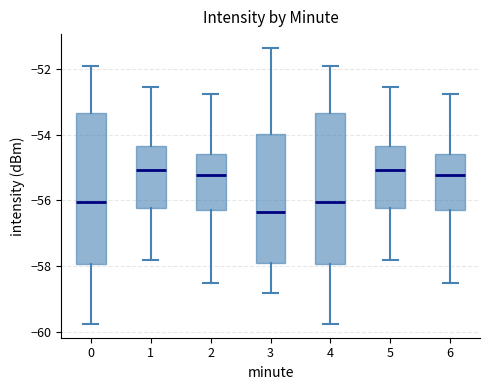

Reading left to right, read every box against the y-axis: the position of its median line, the range the box covers, and the ends of its whiskers. The values are not printed on the chart, so give them approximately, as read against the axis.

0: median -56.0, box -58.0 to -53.4, whiskers -59.8 to -52.0
1: median -55.0, box -56.2 to -54.4, whiskers -57.8 to -52.6
2: median -55.2, box -56.2 to -54.6, whiskers -58.4 to -52.8
3: median -56.4, box -58.0 to -54.0, whiskers -58.8 to -51.4
4: median -56.0, box -58.0 to -53.4, whiskers -59.8 to -52.0
5: median -55.0, box -56.2 to -54.4, whiskers -57.8 to -52.6
6: median -55.2, box -56.2 to -54.6, whiskers -58.4 to -52.8